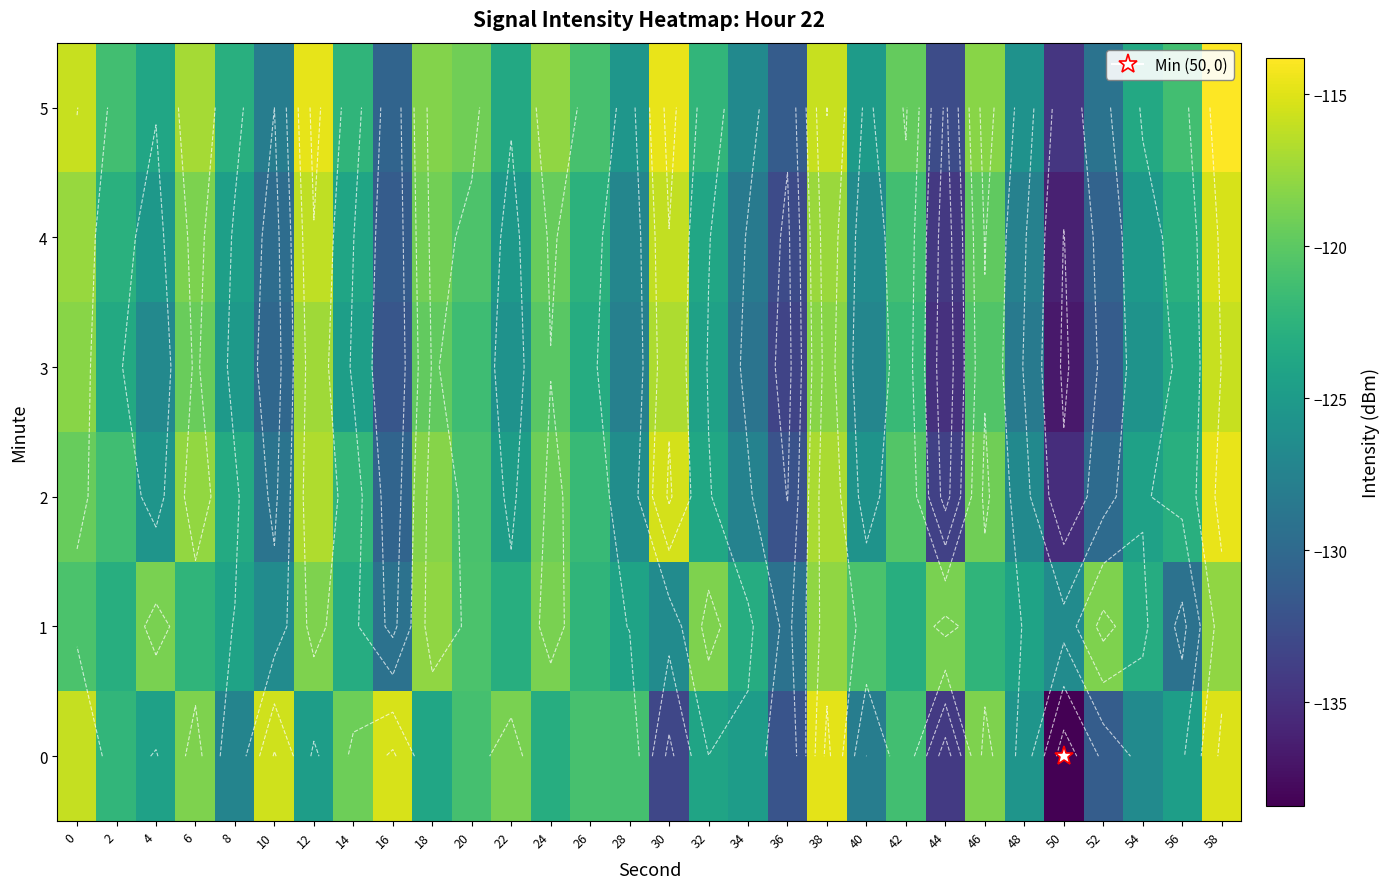

Rank the series at 56 from highest to lowest value.

5, 4, 2, 3, 0, 1